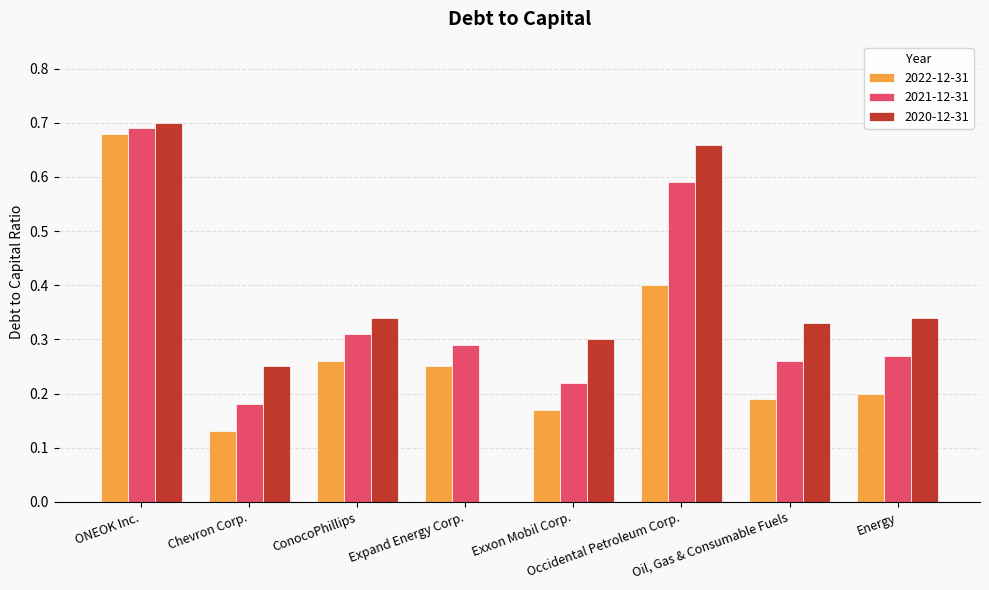

What is the sum of the 2021-12-31 values at Oil, Gas & Consumable Fuels and Energy?

0.5